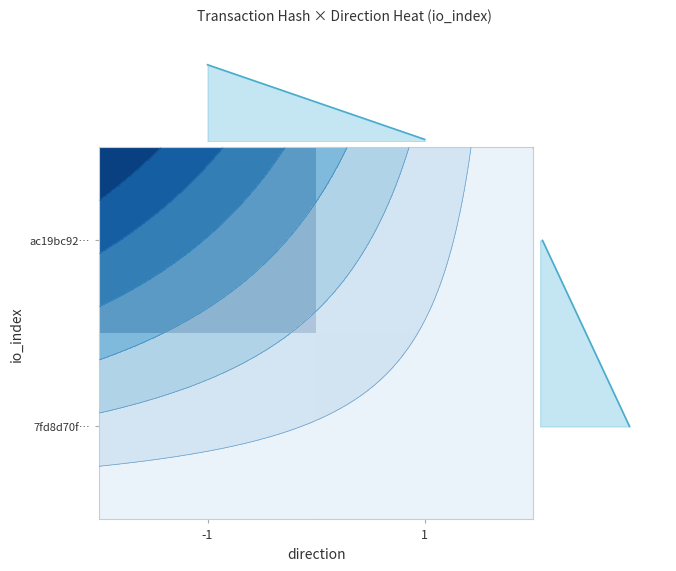

The value of ac19bc92… at 1 is 0. True or false?

True